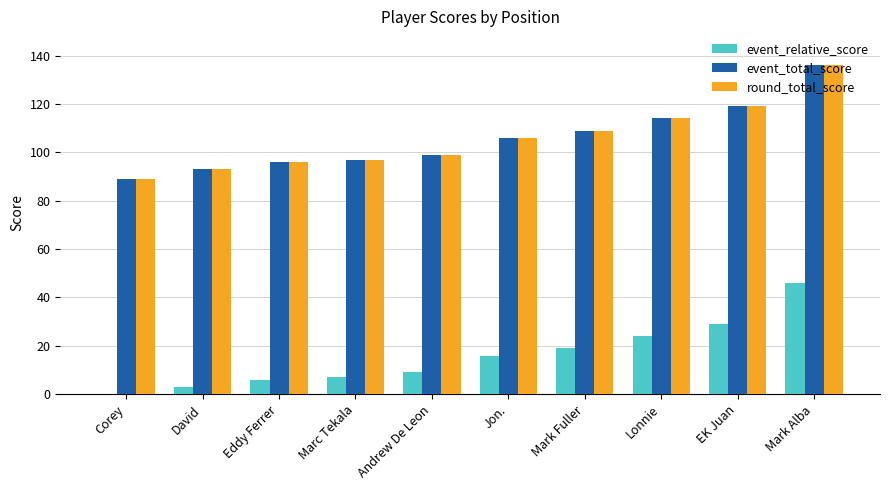

Does the chart contain stacked bars?

No